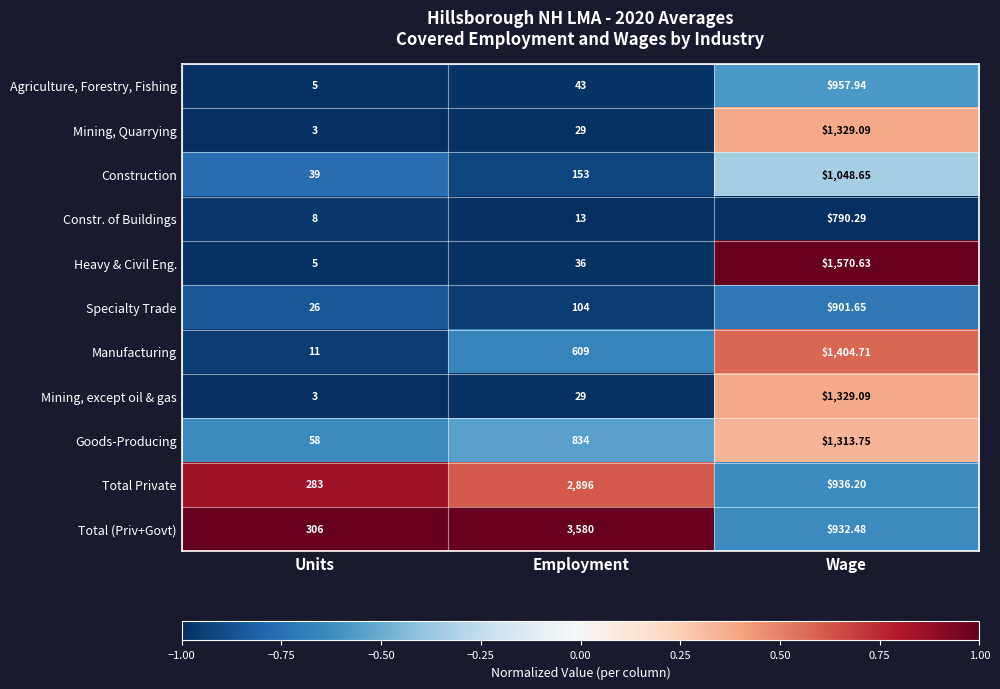

Which series changed the most between Units and Wage?

Heavy & Civil Eng.